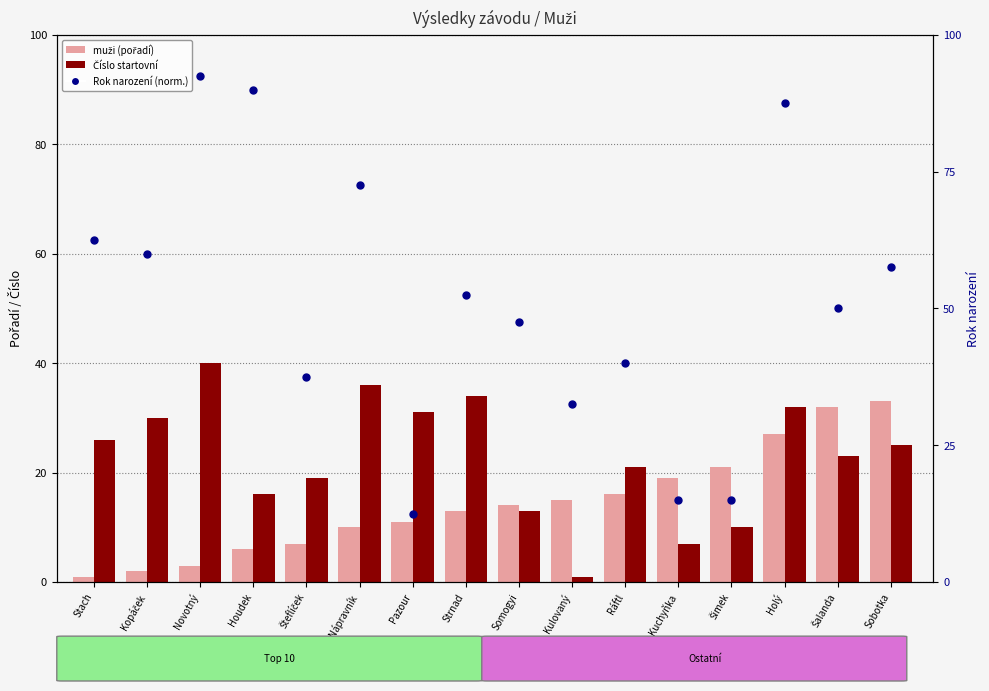

Which series has the widest spread of Y values?

Rok narození